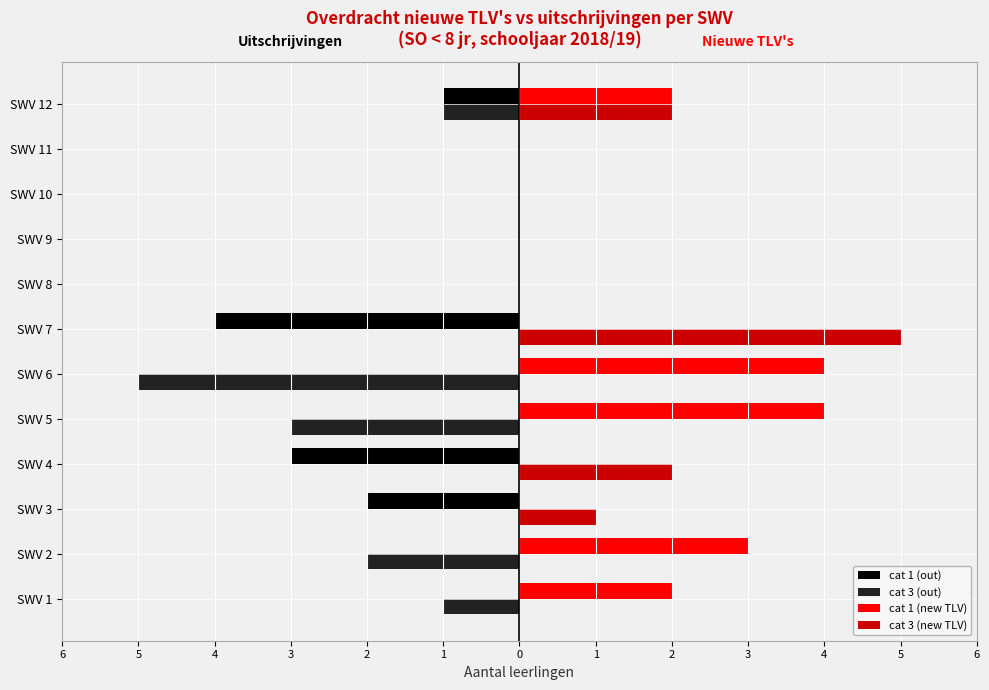

What are all the series names shown in the legend?

cat 1 (out), cat 3 (out), cat 1 (new TLV), cat 3 (new TLV)